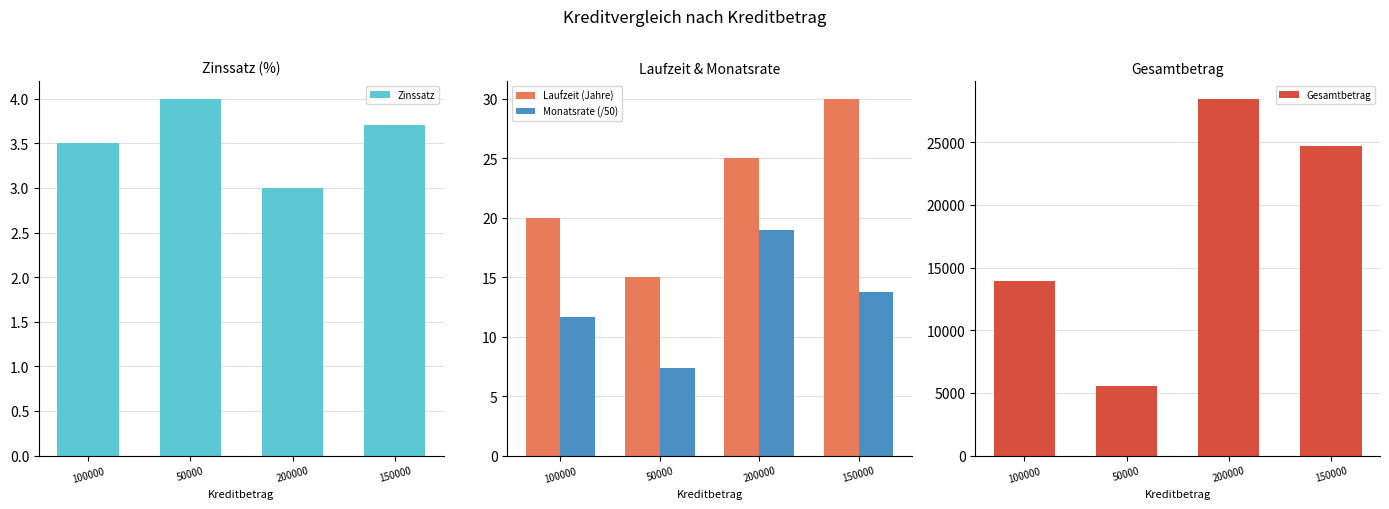

True or false: Laufzeit (Jahre) has a value of 25.0 at 200000.

True